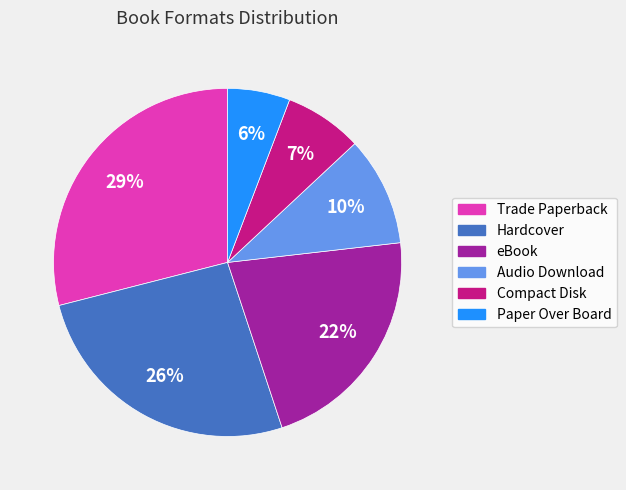

Do Hardcover and Compact Disk together represent more than half of the pie?

No